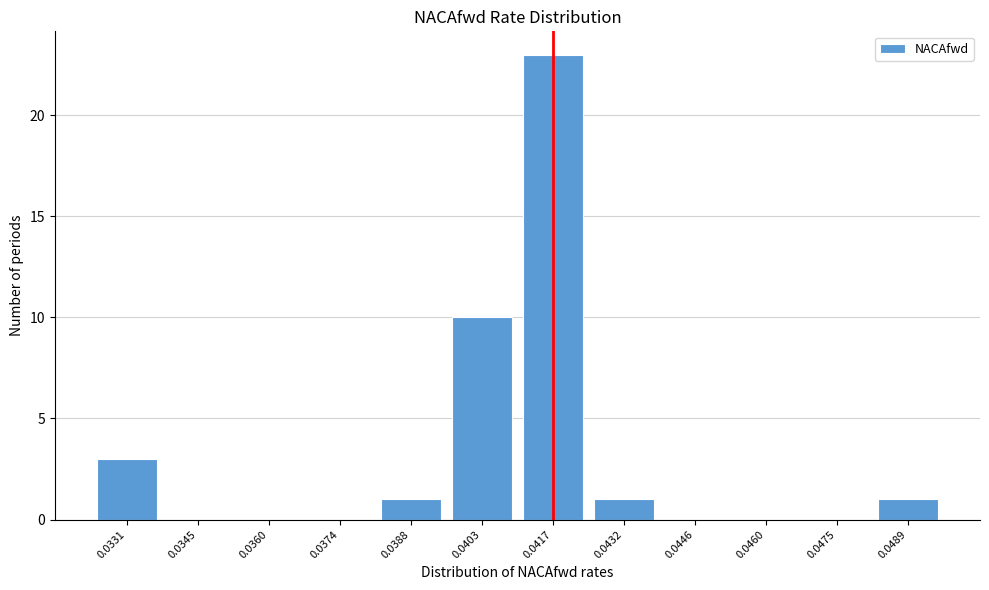

Reading right to left, transcribe all the data shown in this chart.

0.0489=1	0.0475=0	0.0460=0	0.0446=0	0.0432=1	0.0417=23	0.0403=10	0.0388=1	0.0374=0	0.0360=0	0.0345=0	0.0331=3